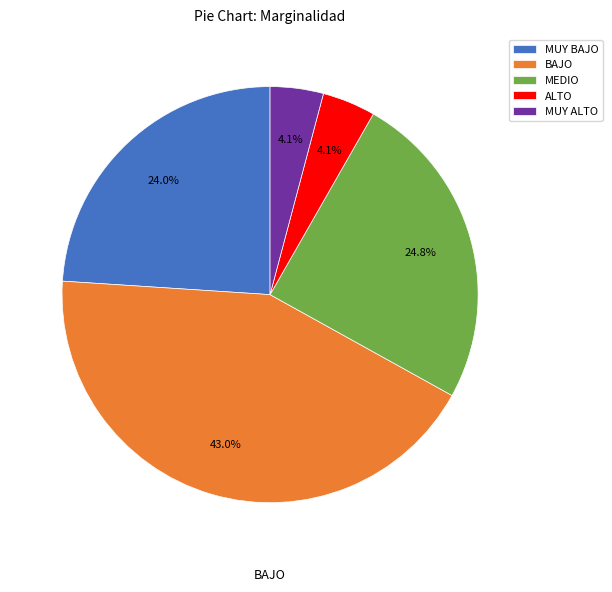

What percentage do MUY BAJO and MUY ALTO together represent?

28.1%